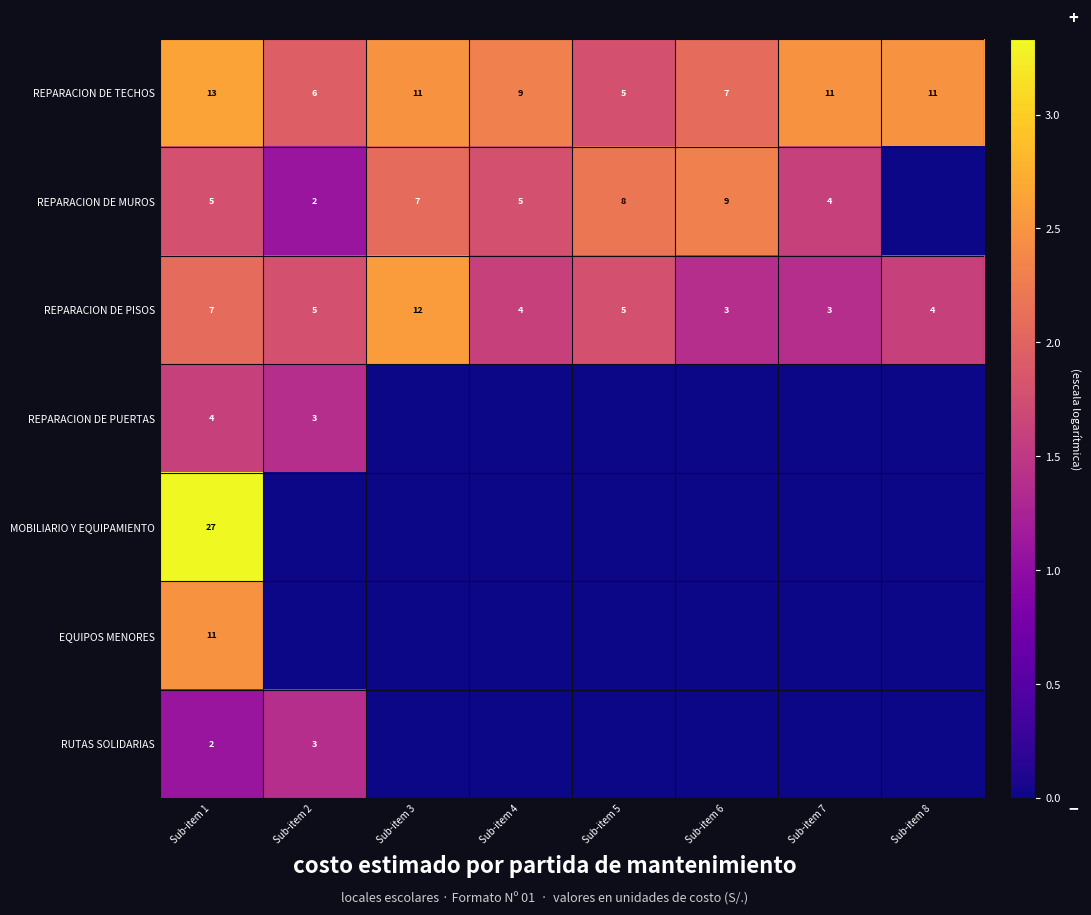

The value of REPARACION DE TECHOS at Sub-item 2 is 1. True or false?

False